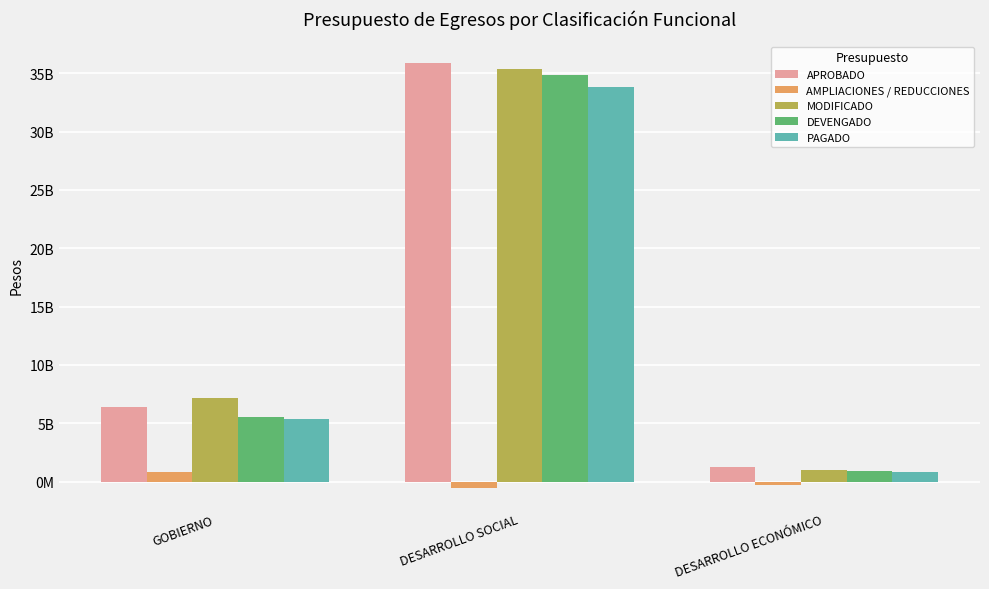

At which label is APROBADO closest to 18566552378?

GOBIERNO